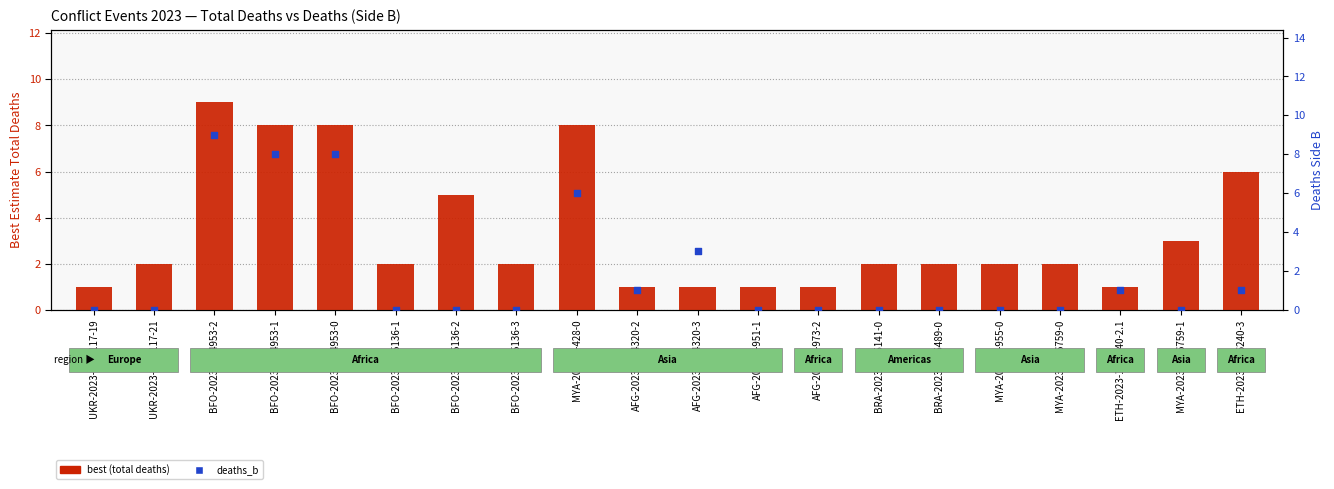

At which category is the sum across all series the highest?

BFO-2023-1-14953-2